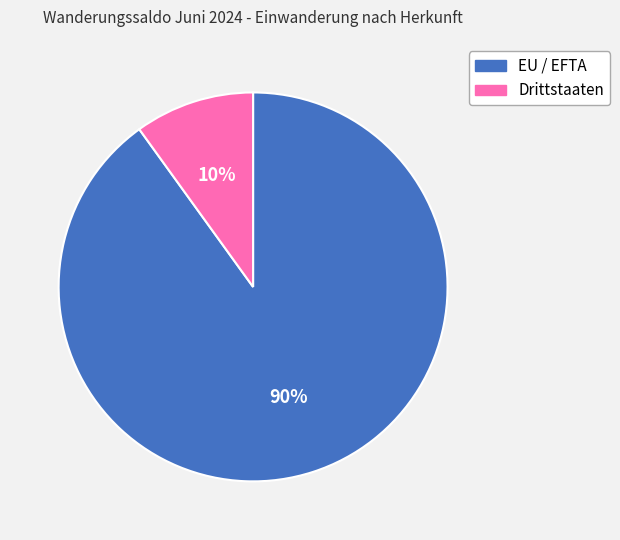

Between EU / EFTA and Drittstaaten, which is larger?

EU / EFTA